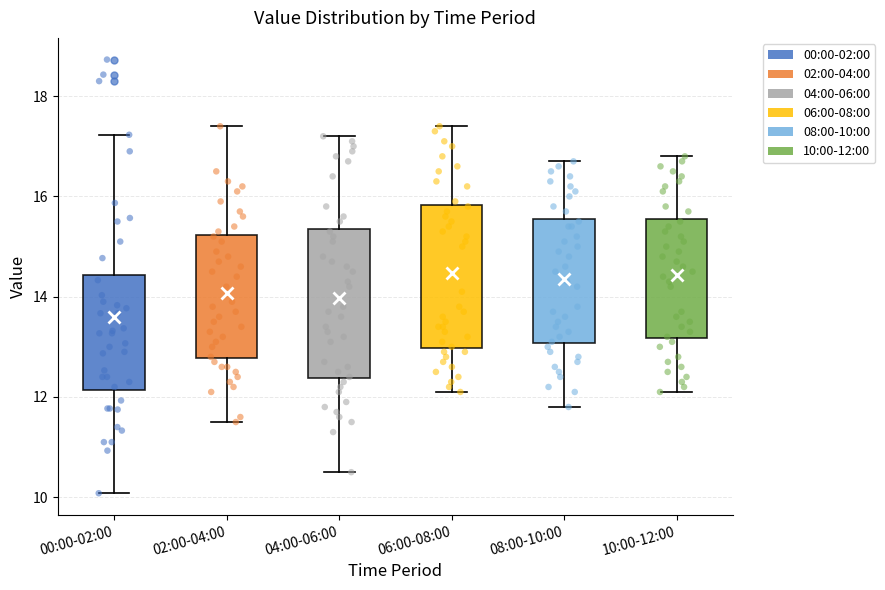

Where does the upper whisker of the box for 06:00-08:00 end on the y-axis? The values are not printed on the chart, so give them approximately, as read against the axis.

17.4